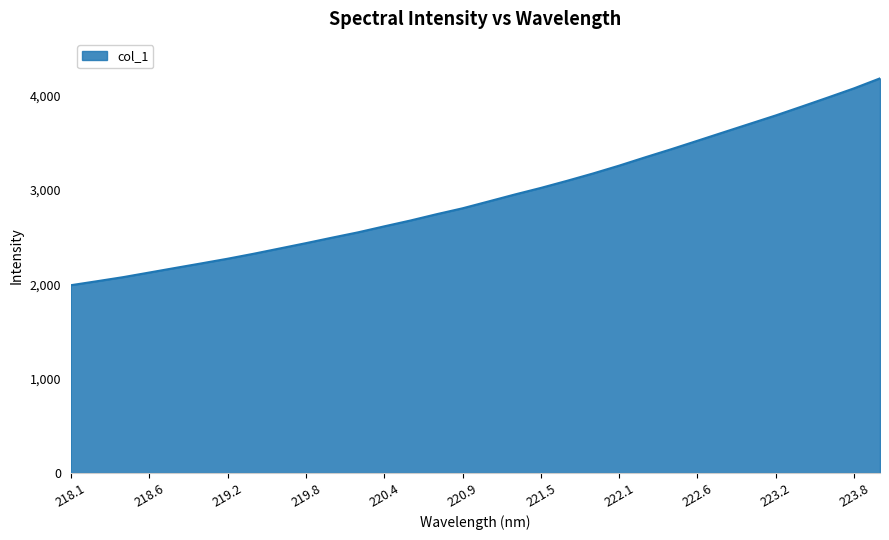

What is the difference between the maximum and minimum values?

2191.4